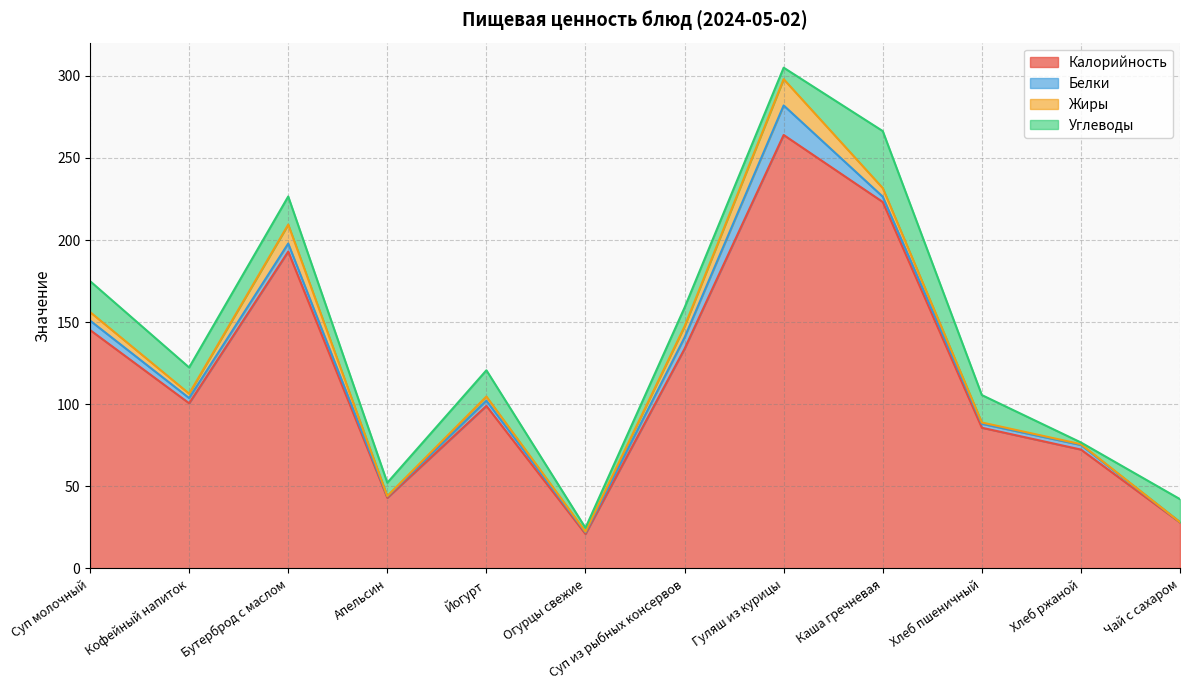

After their last crossing, which series has the higher values: Жиры or Углеводы?

Углеводы